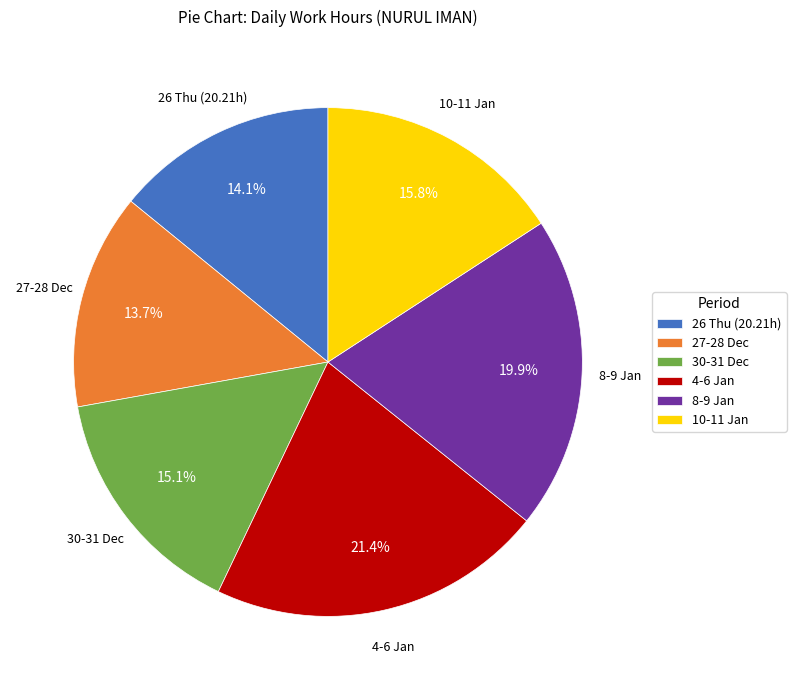

What is the ratio of the value at 30-31 Dec to the value at 8-9 Jan?

0.8